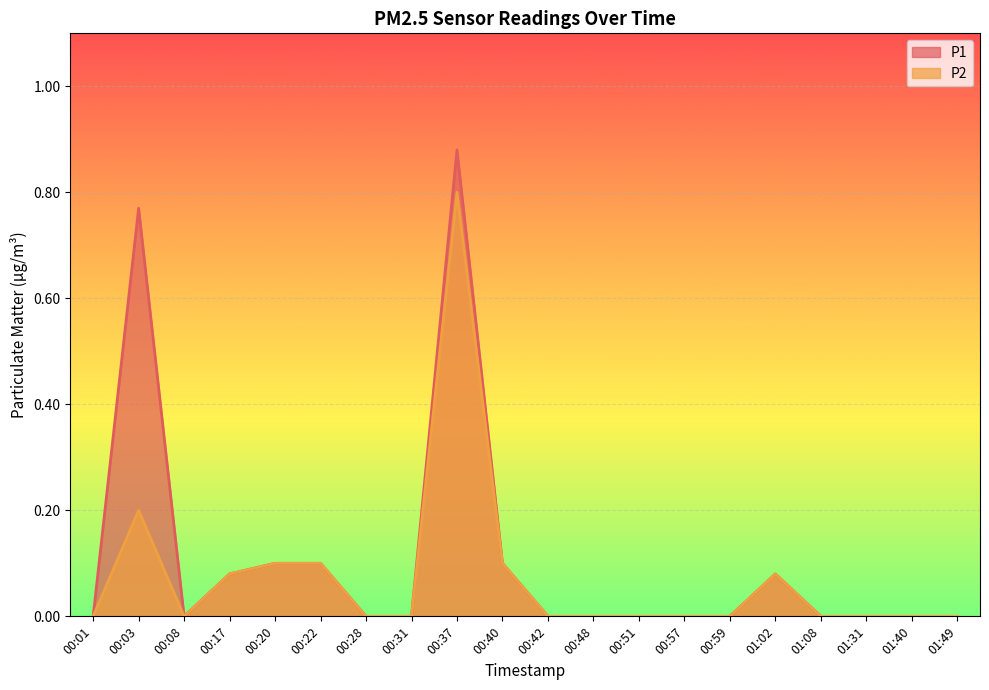

How many series are shown in this chart?

2